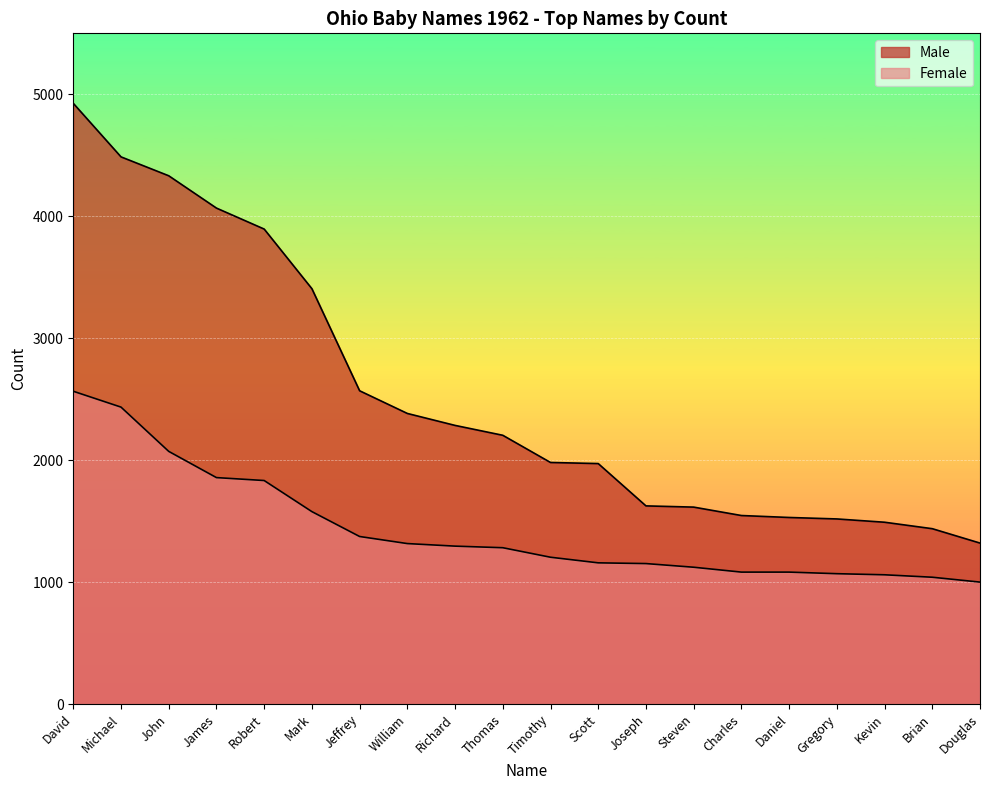

What are all the series names shown in the legend?

Male, Female